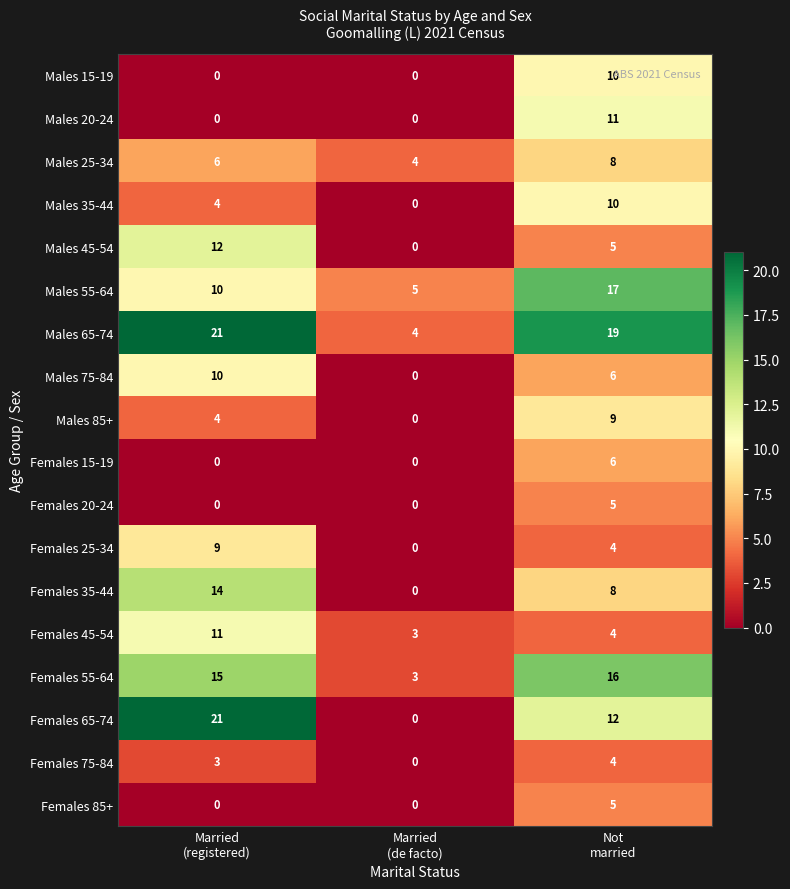

How many categories are shown in the chart?

3